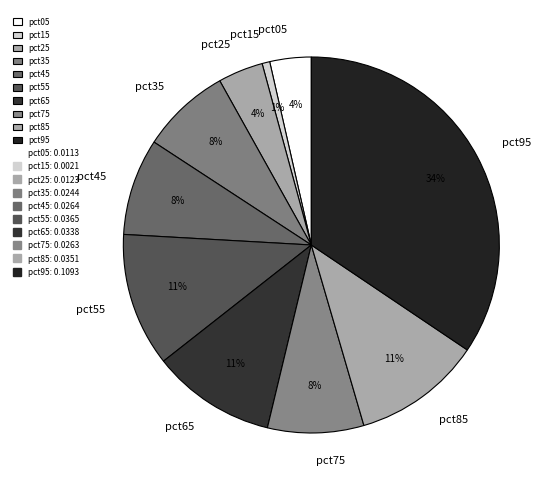

To the nearest percent, what is the average slice percentage?

10%